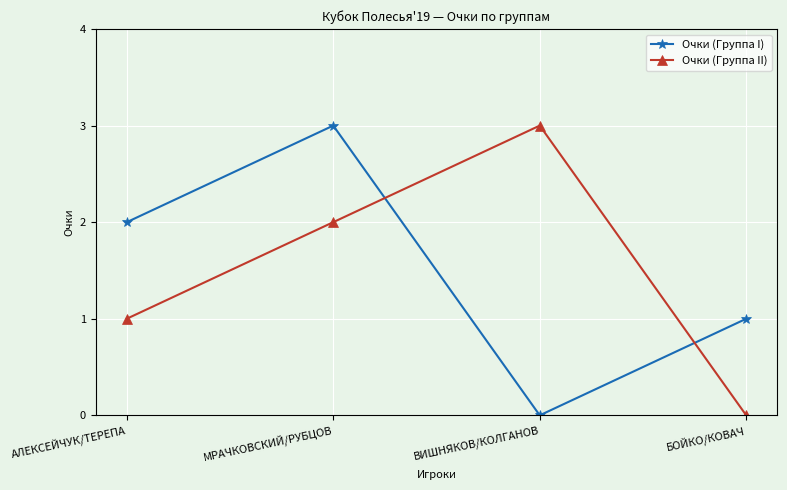

Count the number of data series in this chart.

2